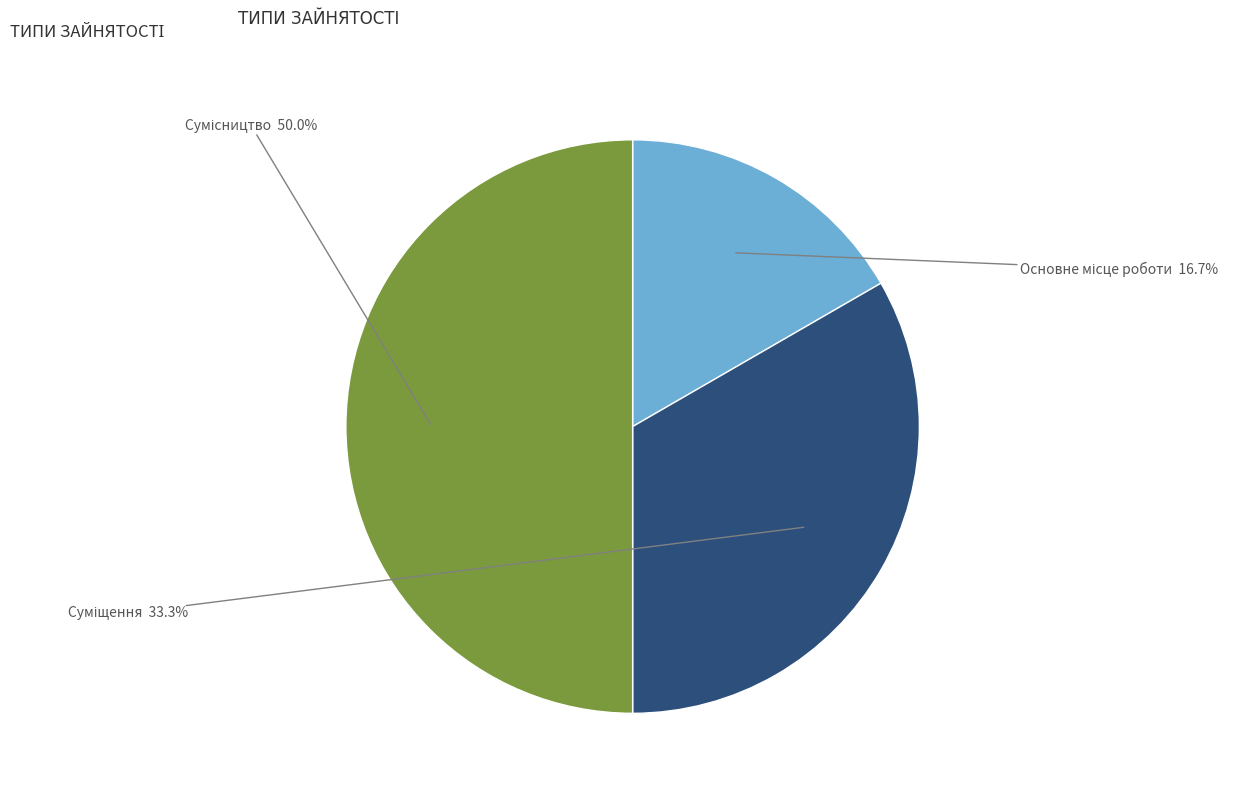

To the nearest percent, what percentage of the pie is Суміщення?

33%